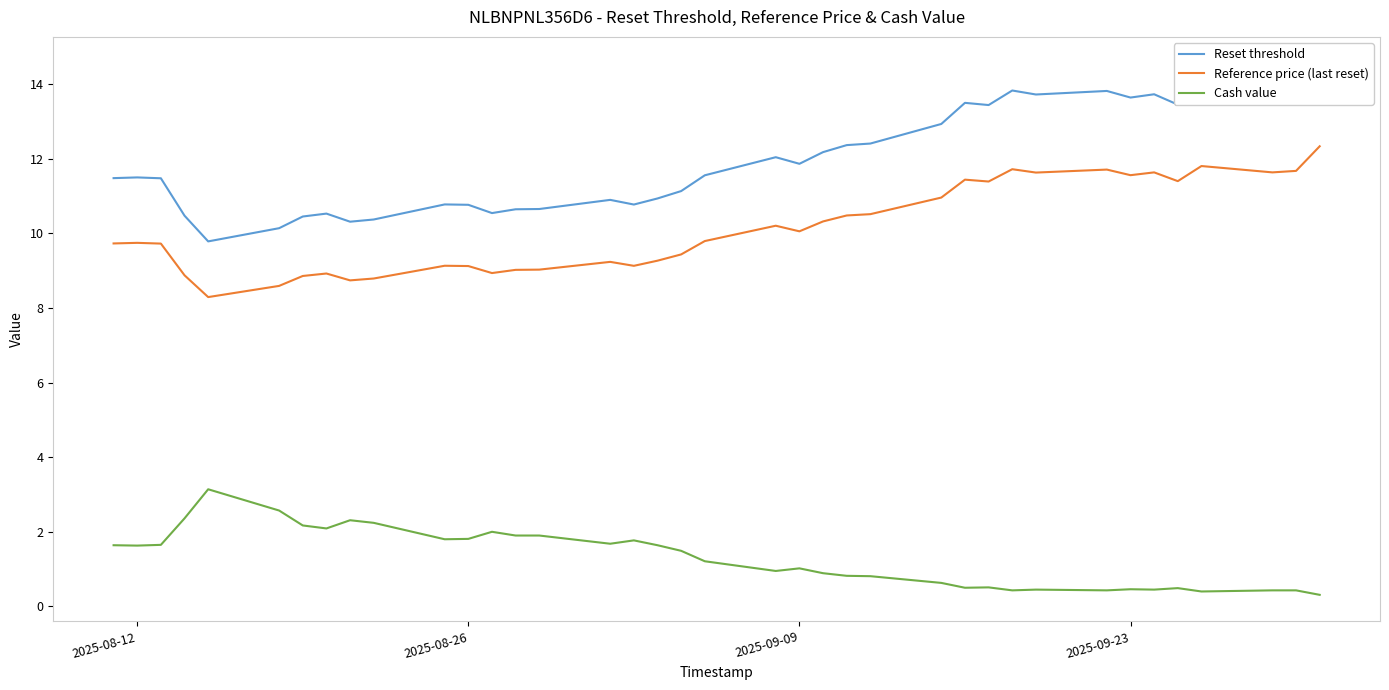

What is the highest value of the Cash value series?

3.1